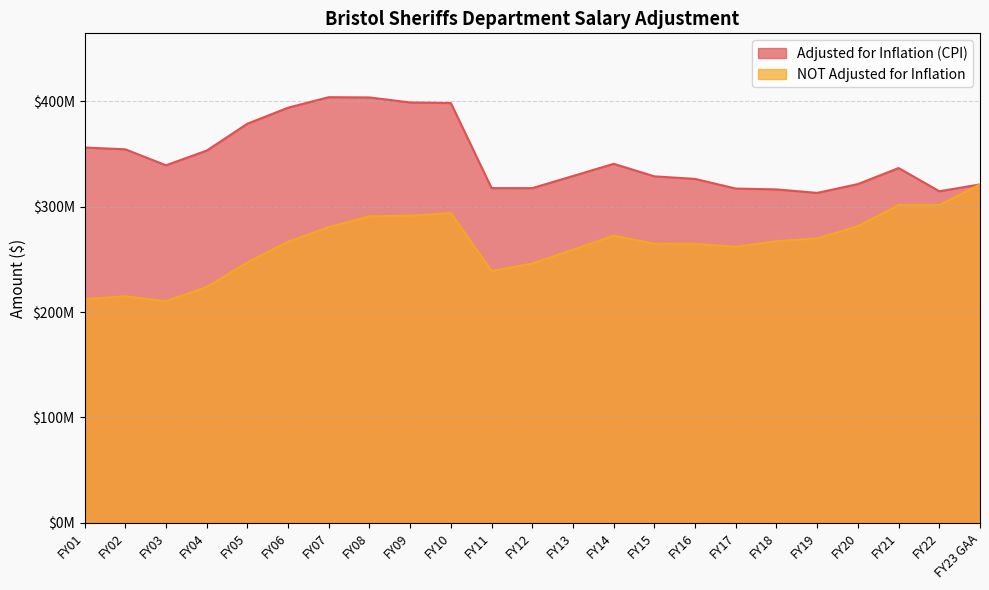

What is the sum of the NOT Adjusted for Inflation values at FY17 and FY12?

508070040